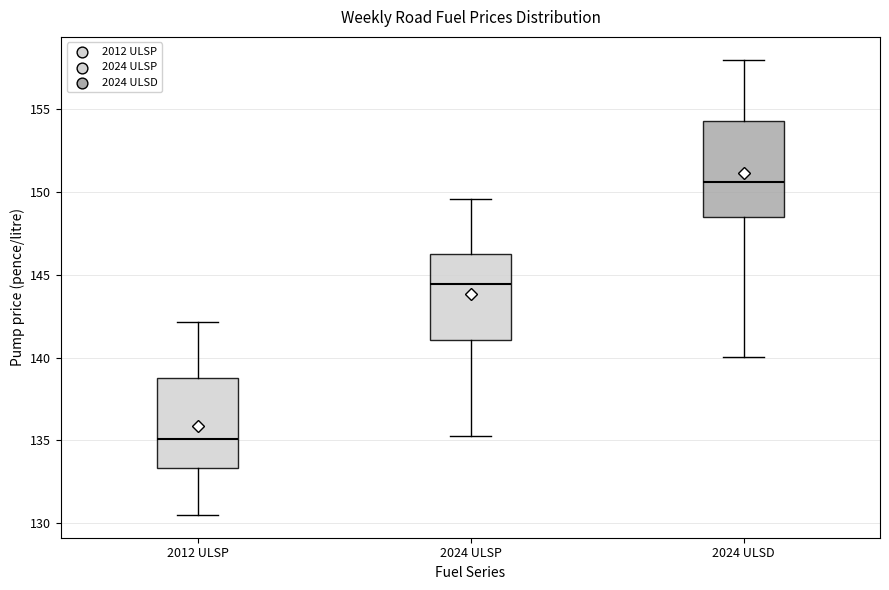

Reading left to right, transcribe this box plot: for each box, give where its median line is, the range the box spans, and where its two whiskers end, as read against the y-axis. The values are not printed on the chart, so give them approximately, as read against the axis.

2012 ULSP: median 135.0, box 133.5 to 139.0, whiskers 130.5 to 142.0
2024 ULSP: median 144.5, box 141.0 to 146.5, whiskers 135.5 to 149.5
2024 ULSD: median 150.5, box 148.5 to 154.5, whiskers 140.0 to 158.0